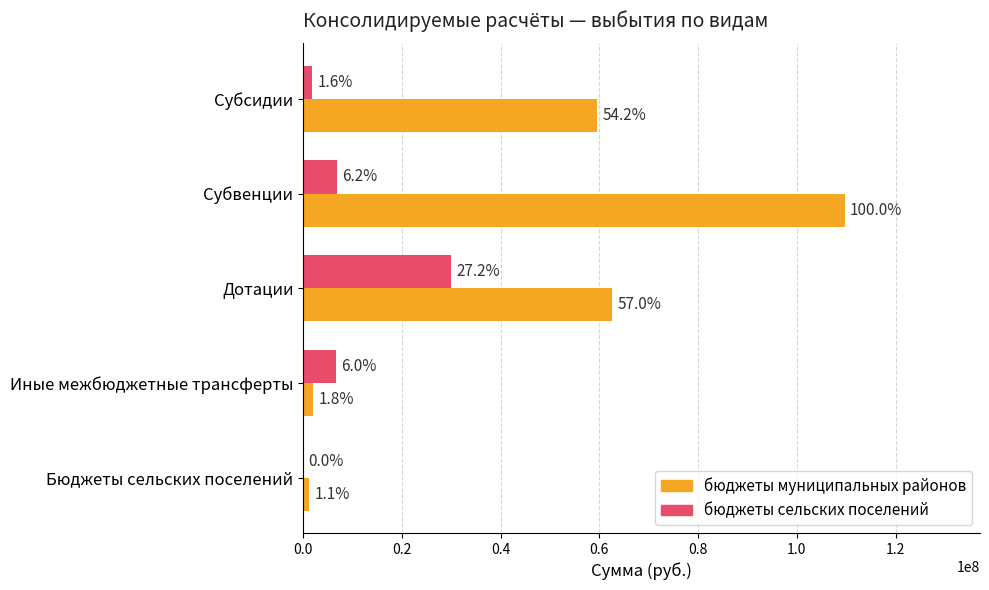

List the series in order of their peak value, highest first.

бюджеты муниципальных районов, бюджеты сельских поселений